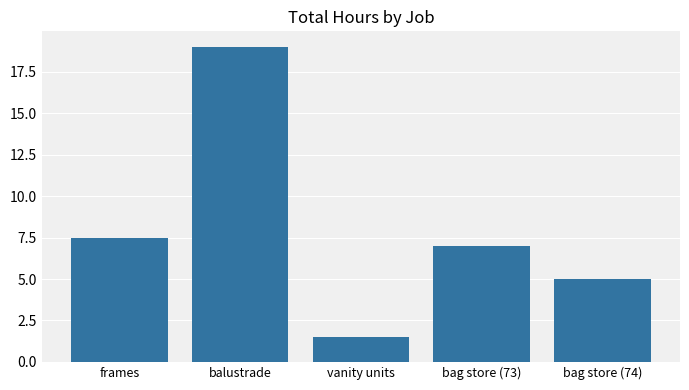

Is it true that the value at bag store (73) is 7.0?

True